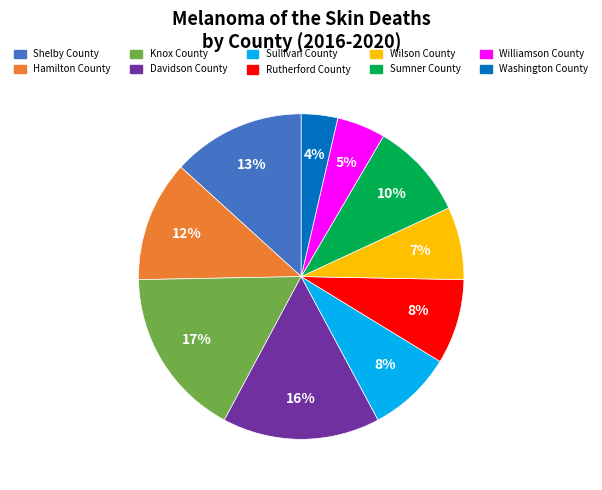

What is the largest slice in the pie chart?

Knox County